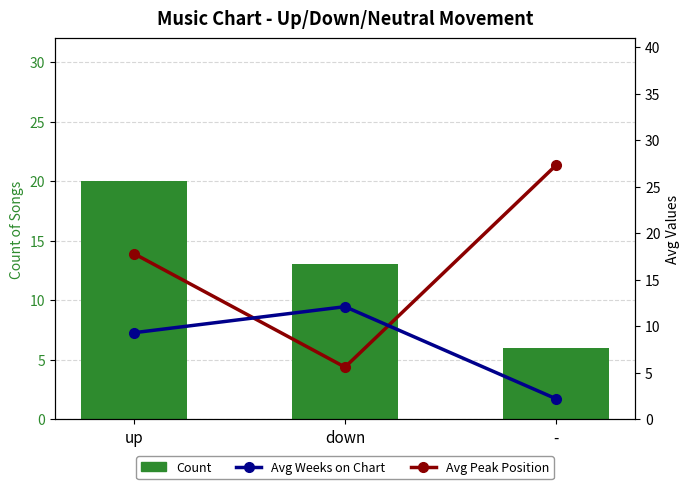

What is the label of the 2nd bar from the left?

down